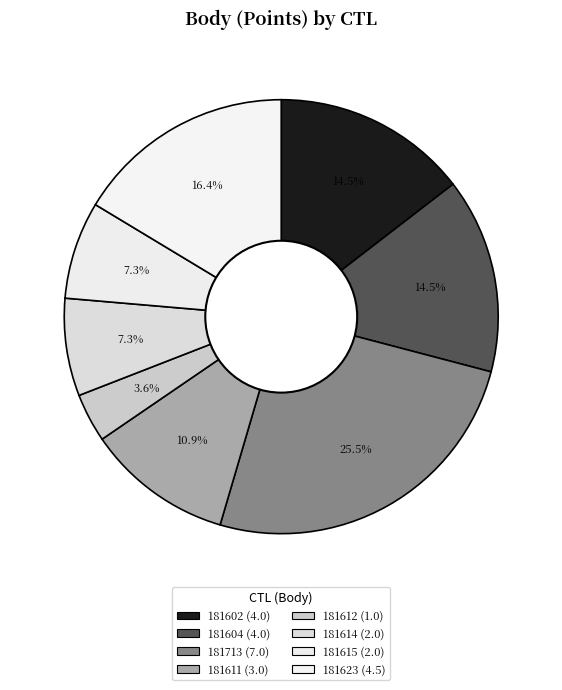

To the nearest percent, what portion does 181602 represent?

15%